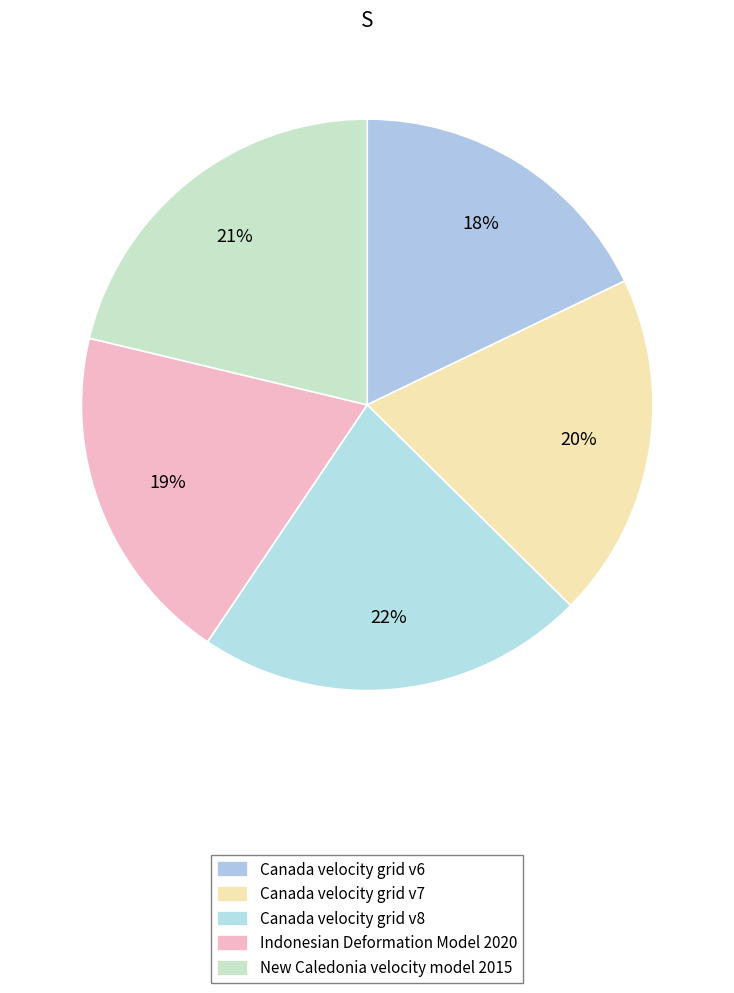

Is it true that Canada velocity grid v6 is 18% of the pie?

True